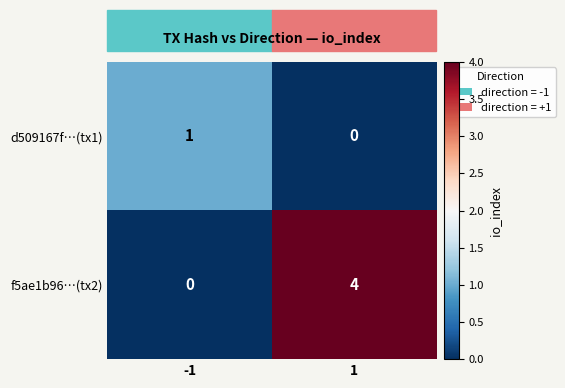

What is the maximum value shown in the chart?

4